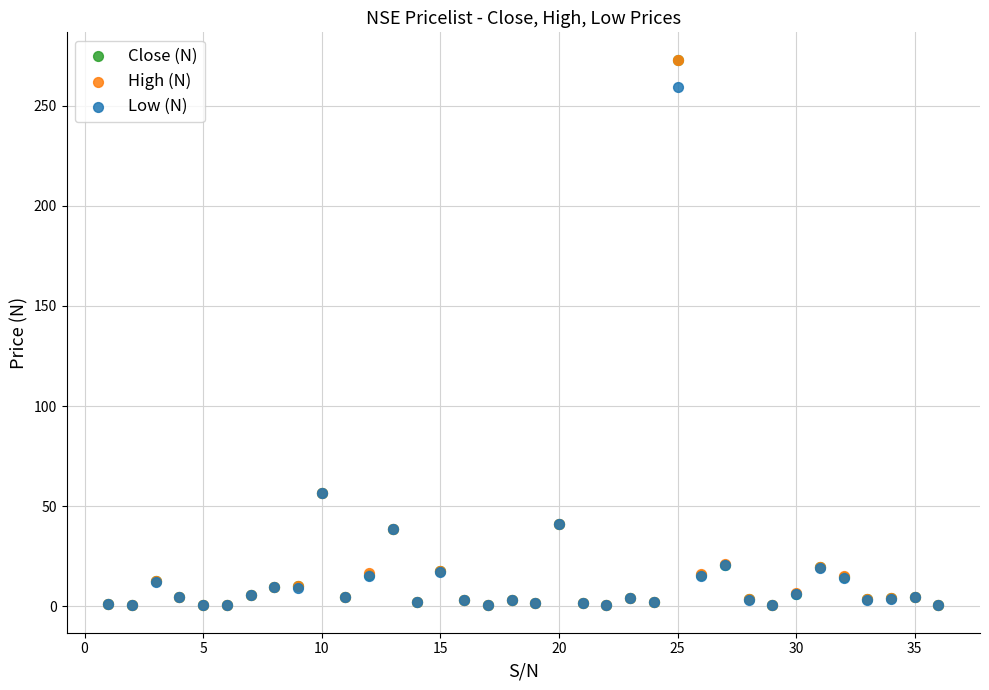

What are all the series names shown in the legend?

Close (N), High (N), Low (N)